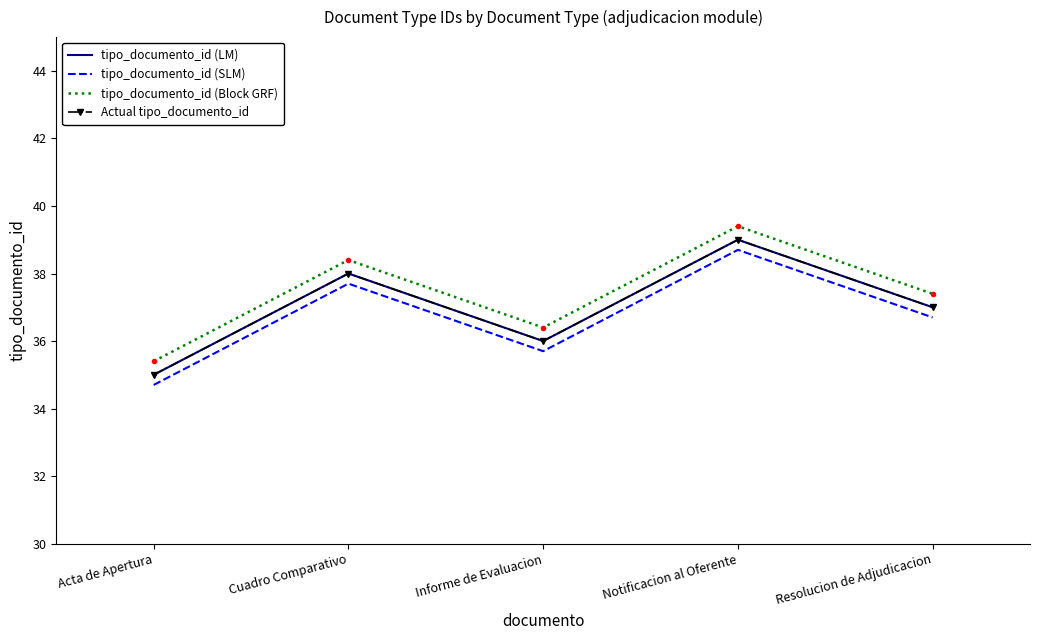

Where does the tipo_documento_id (Block GRF) series first go above 37?

Cuadro Comparativo